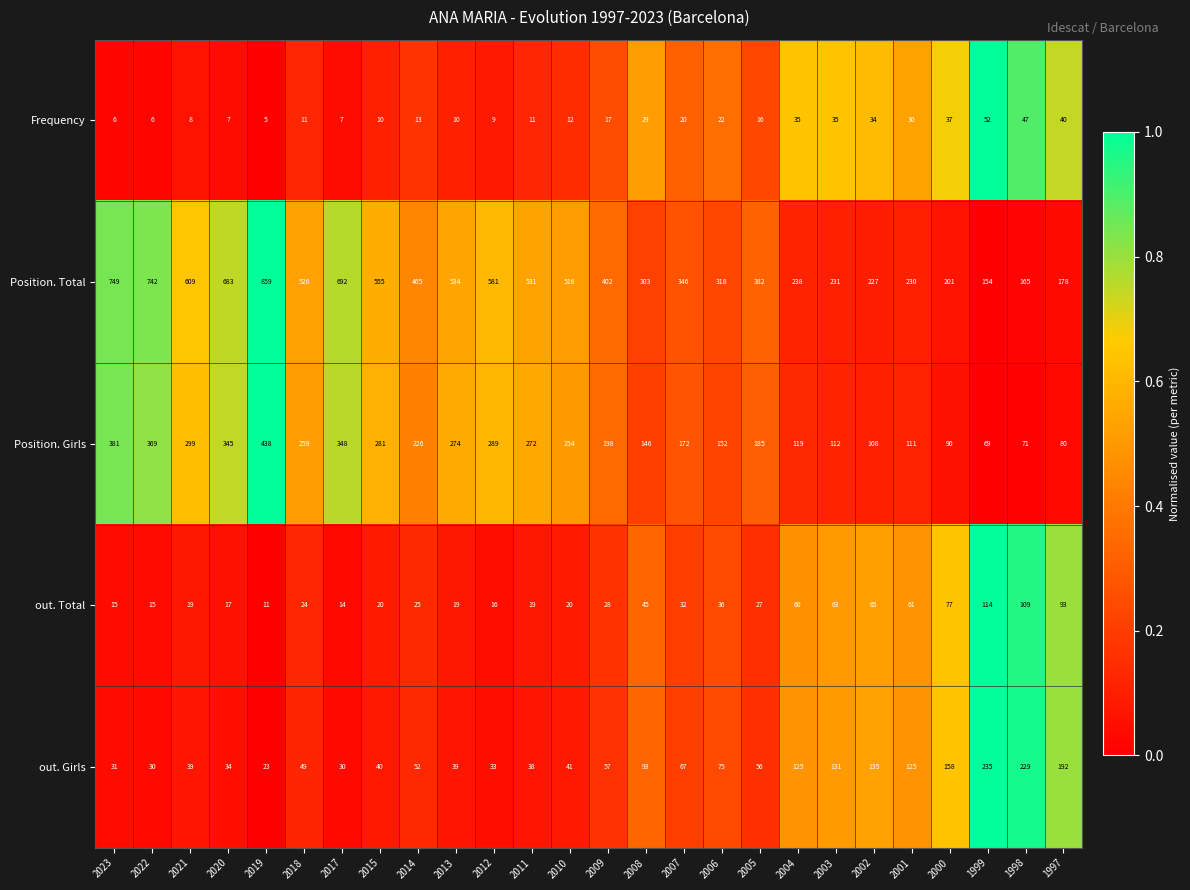

Is it true that Position. Girls equals 174 at 2015?

False